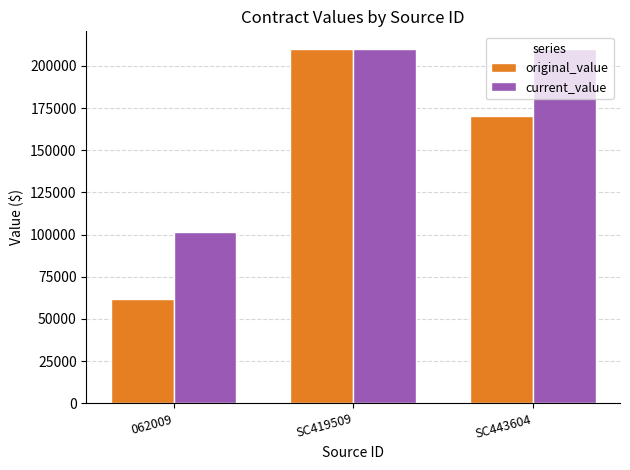

What is the difference between the original_value values at SC443604 and SC419509?

39846.9